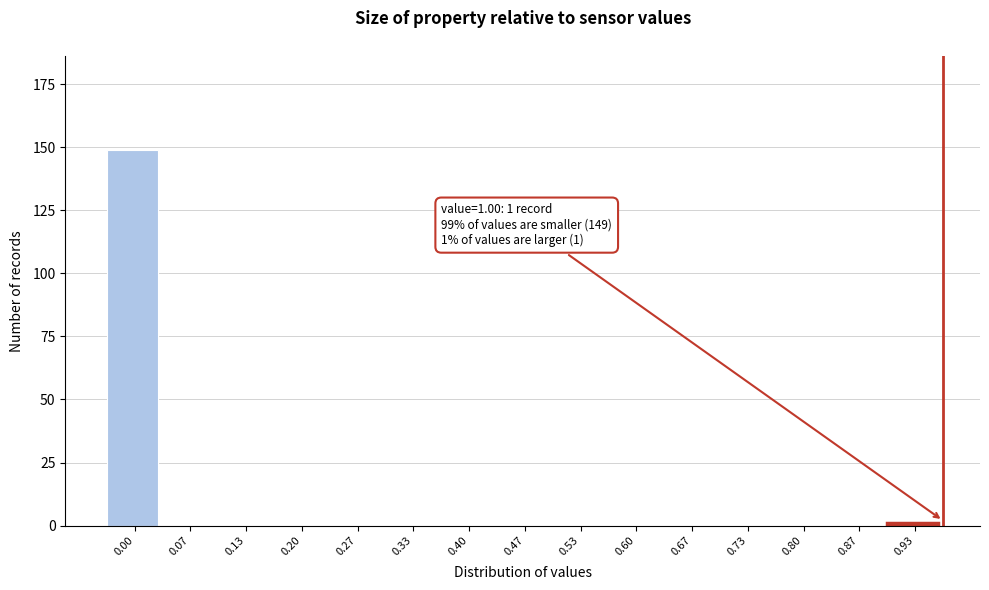

Reading left to right, extract all data points from this chart.

0.00=149	0.07=0	0.13=0	0.20=0	0.27=0	0.33=0	0.40=0	0.47=0	0.53=0	0.60=0	0.67=0	0.73=0	0.80=0	0.87=0	0.93=1